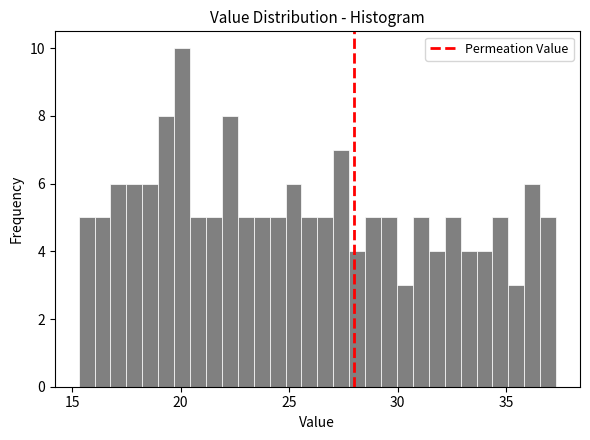

Read against the x-axis, roughly where is the centre of the tallest bar?

20.0